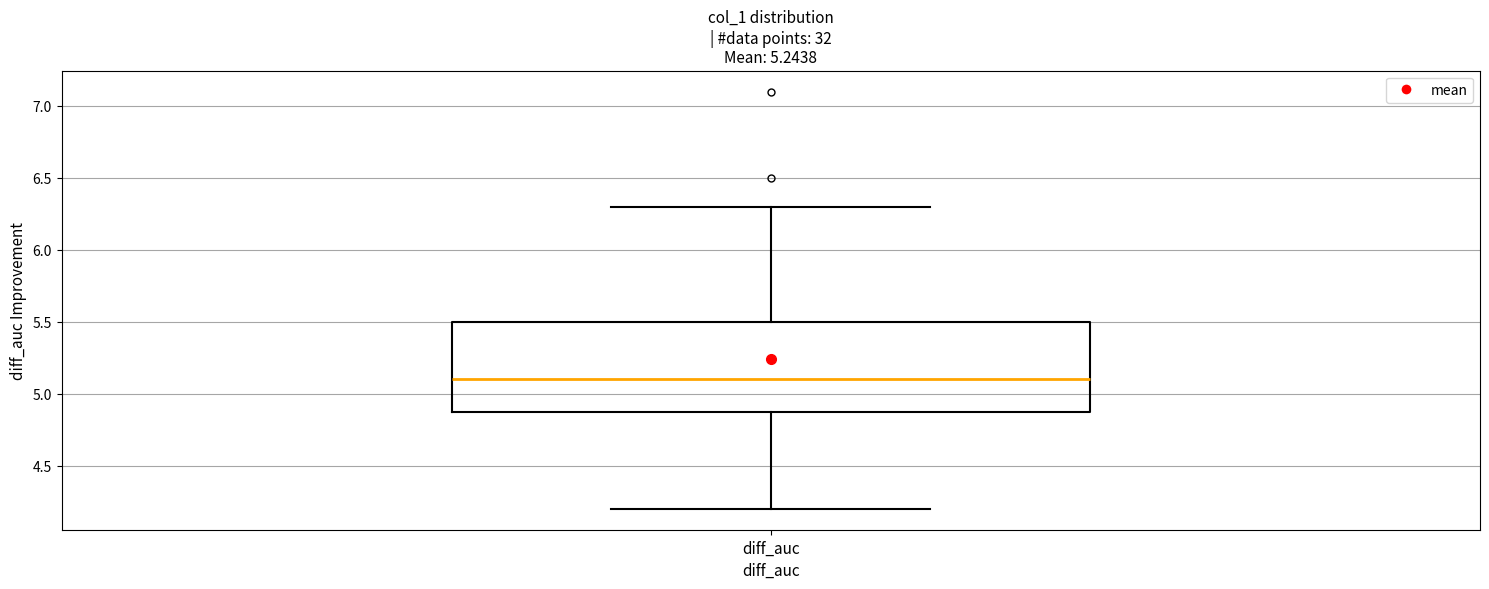

Transcribe this box plot: give where the median line is, the range the box spans, and where the two whiskers end, as read against the y-axis. The values are not printed on the chart, so give them approximately, as read against the axis.

median 5.1, box 4.9 to 5.5, whiskers 4.2 to 6.3